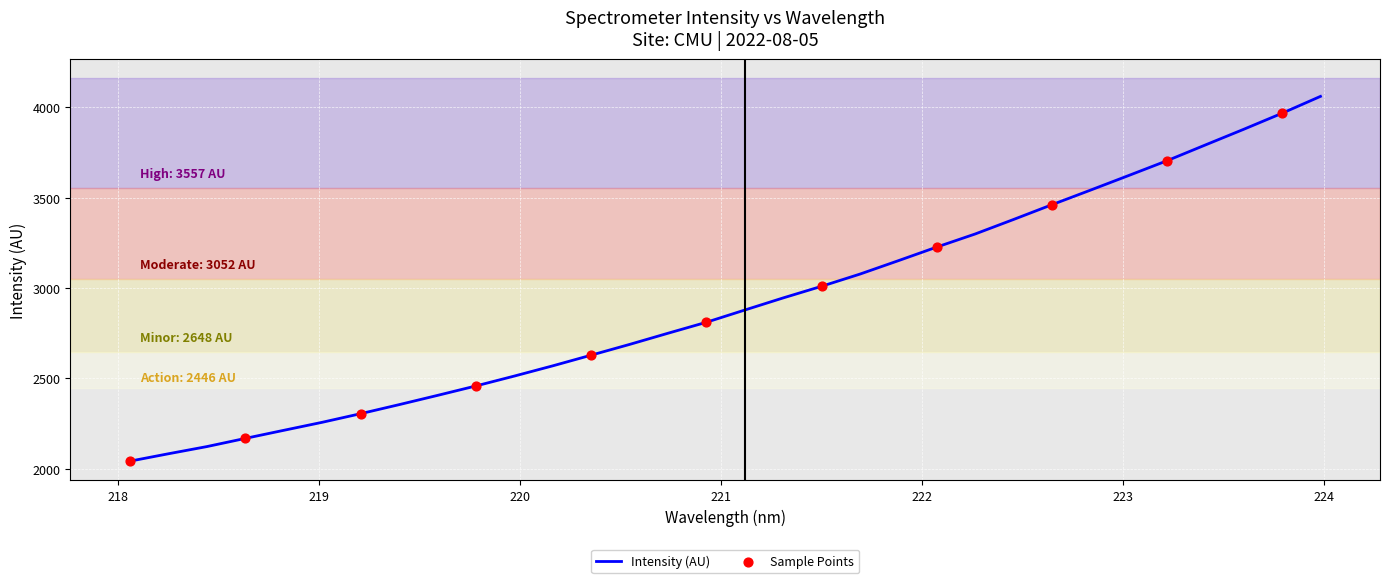

What is the greatest value displayed?

4061.3